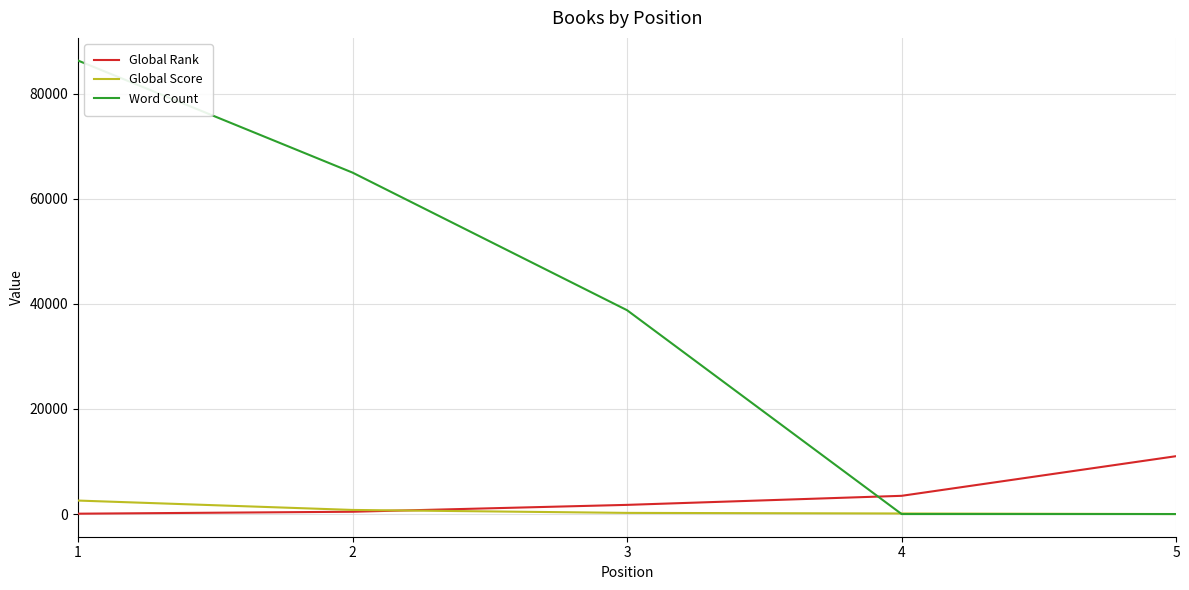

The value of Global Rank at 5 is 18942. True or false?

False